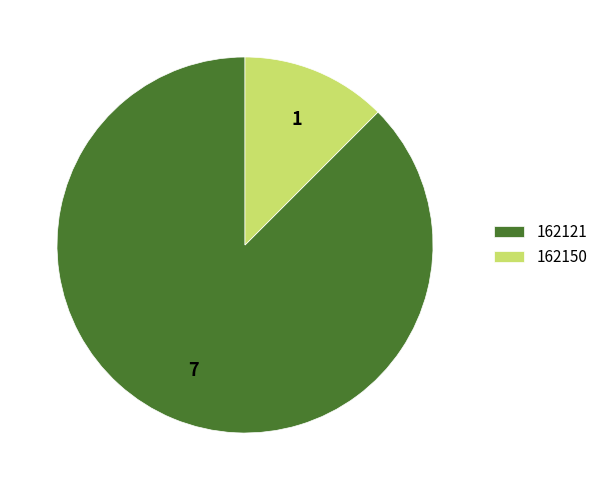

Rank the categories by value from lowest to highest.

162150, 162121